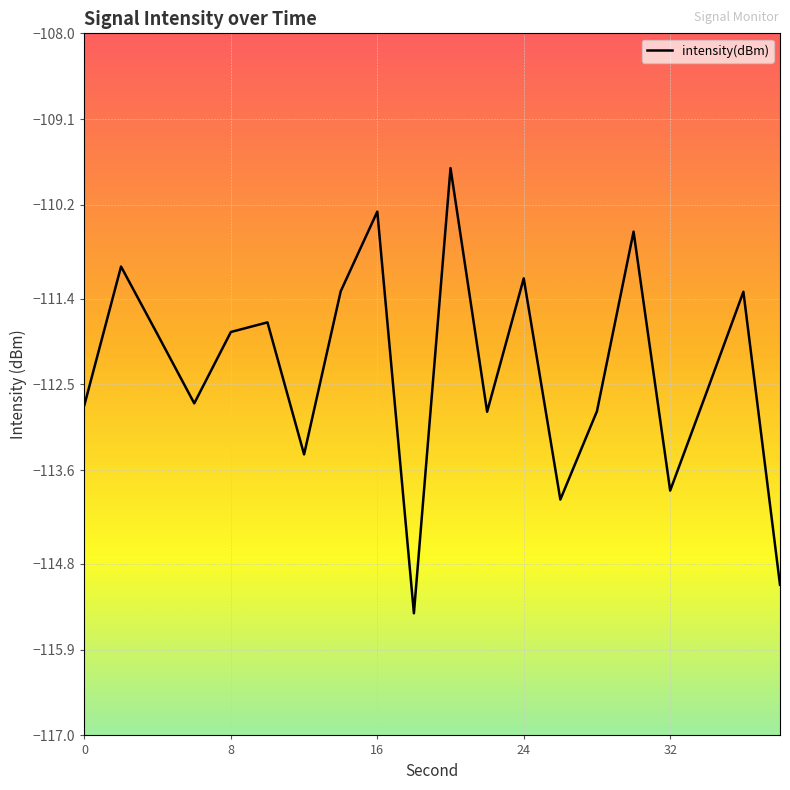

What is the difference between the maximum and minimum values?

5.7